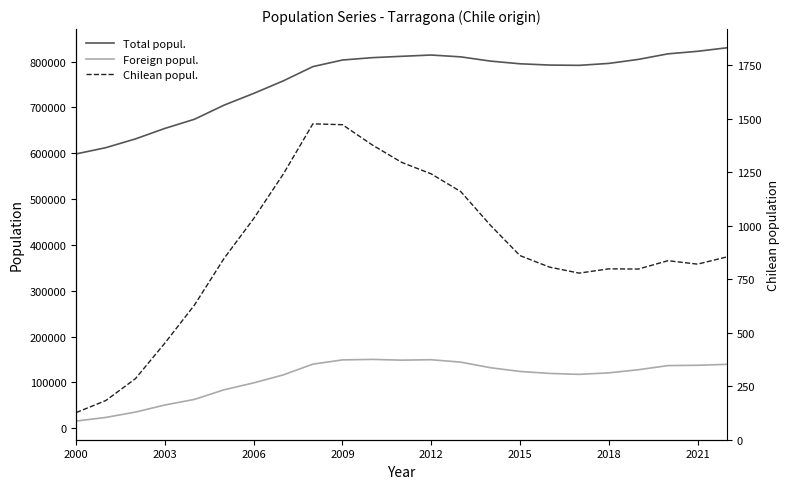

What is the value of the Chilean popul. point at the 2nd from the left?

183